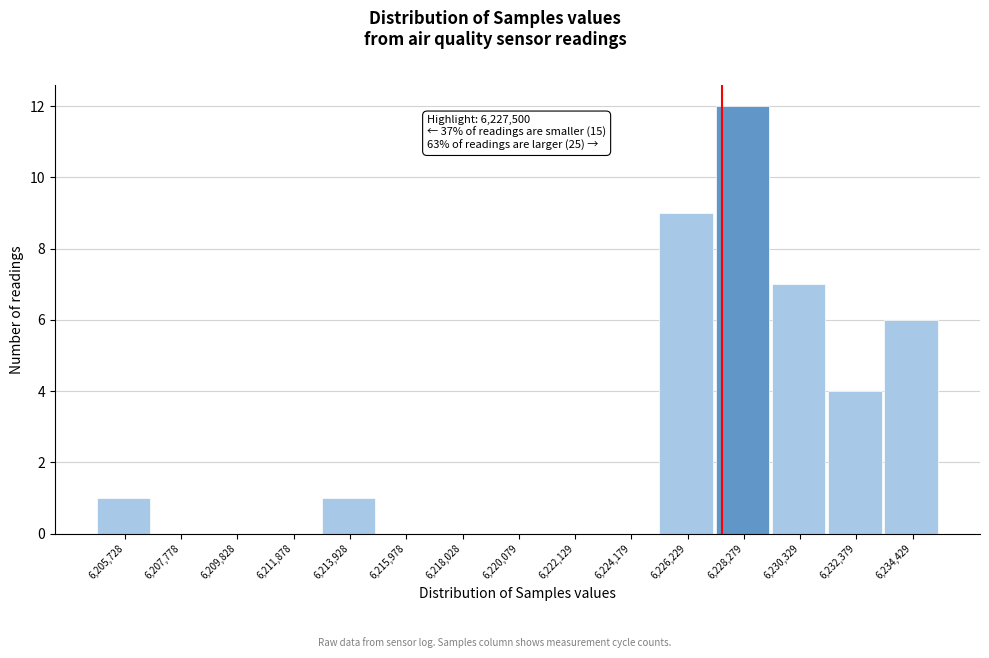

Which range on the x-axis has the tallest bar?

6227500 to 6229500